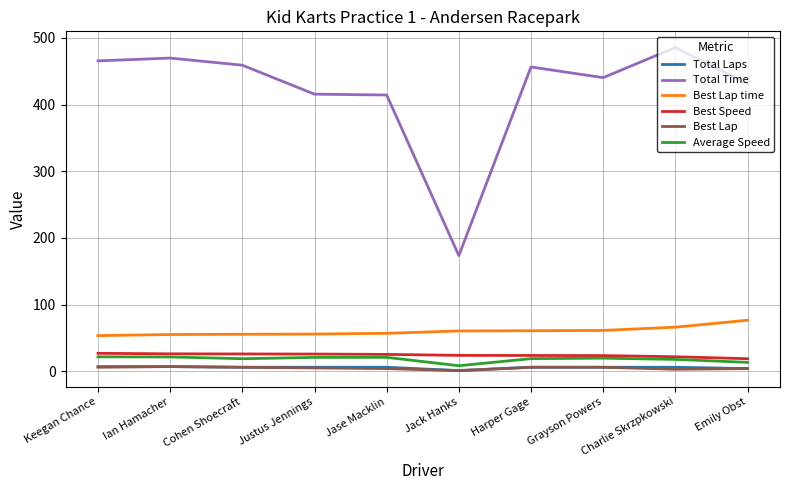

What is the sum of all Best Lap time values?

602.0